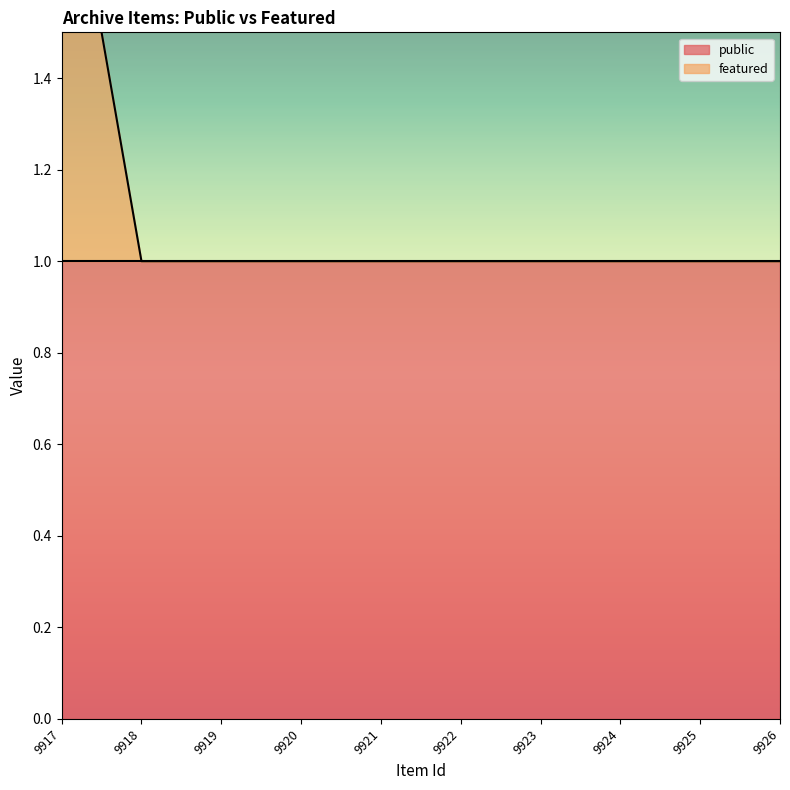

Is it true that the value at 9921 is 1?

True